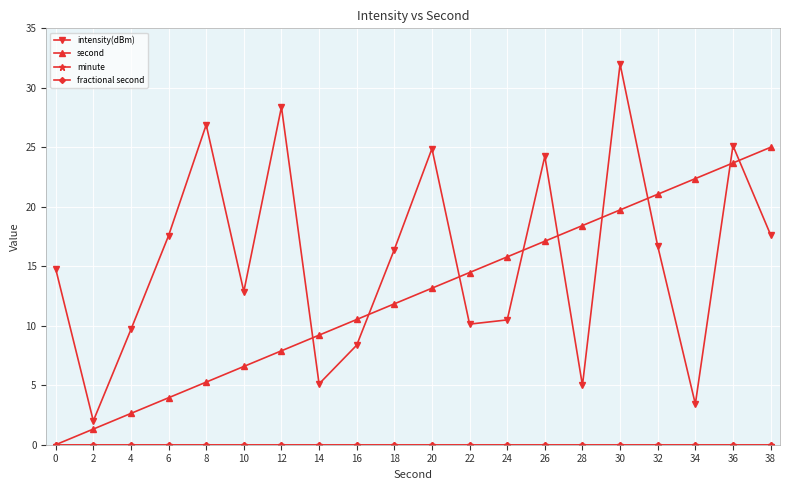

Does the chart have visible grid lines?

Yes